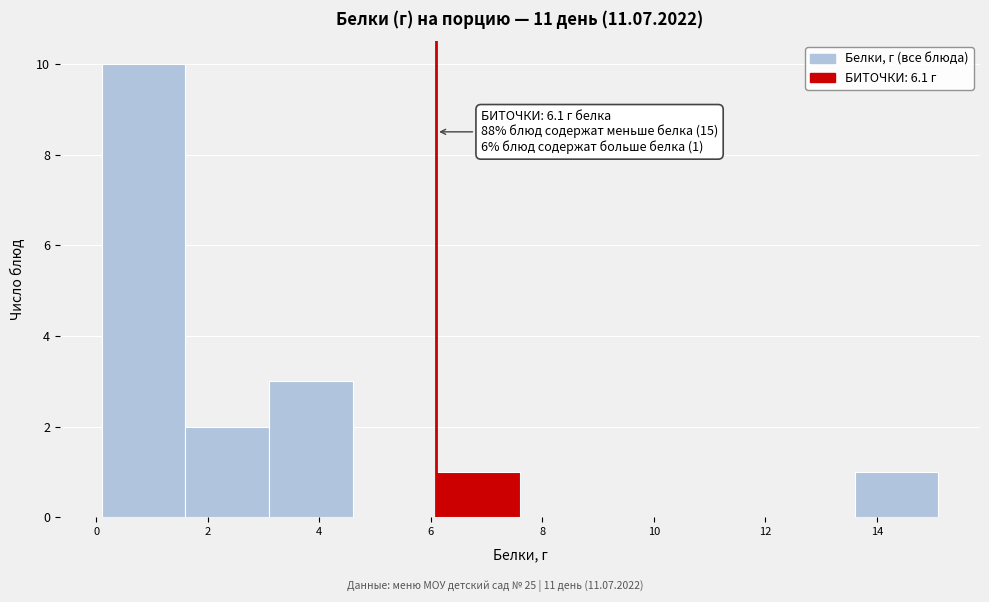

Over which range of the x-axis is the bar tallest?

0.1 to 1.6